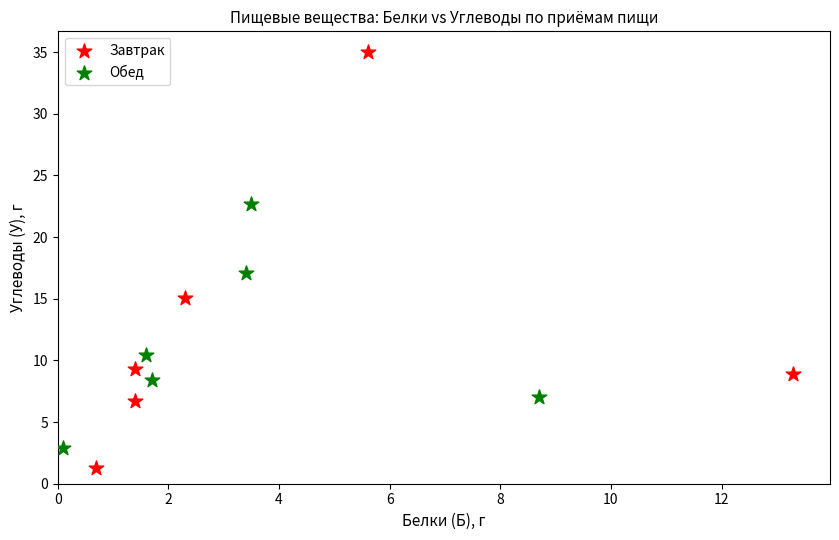

Which series reaches the minimum Y coordinate?

Завтрак